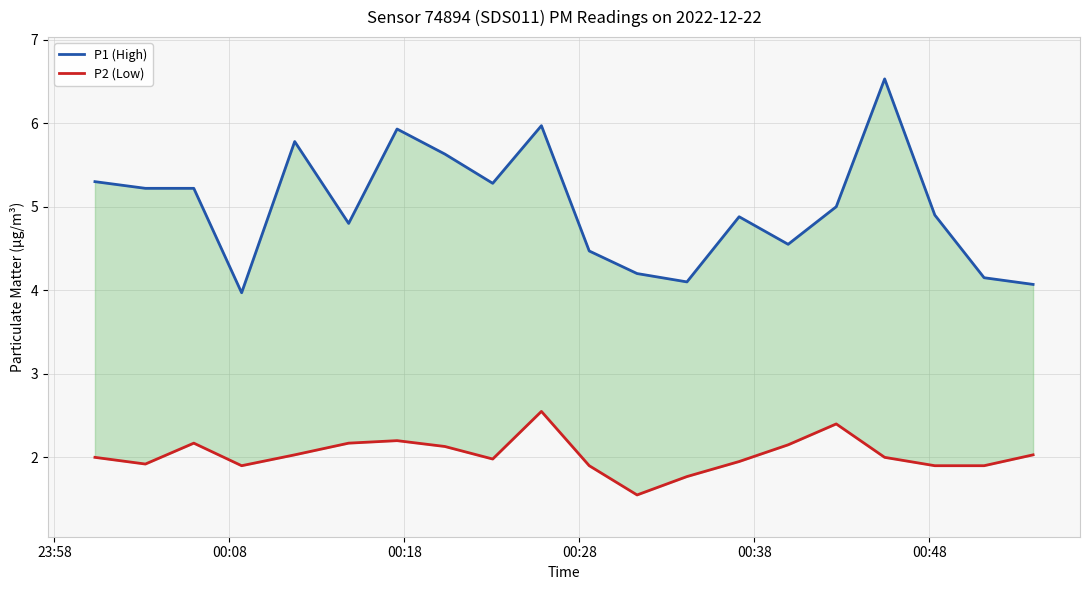

What is the minimum value shown in the chart?

1.6